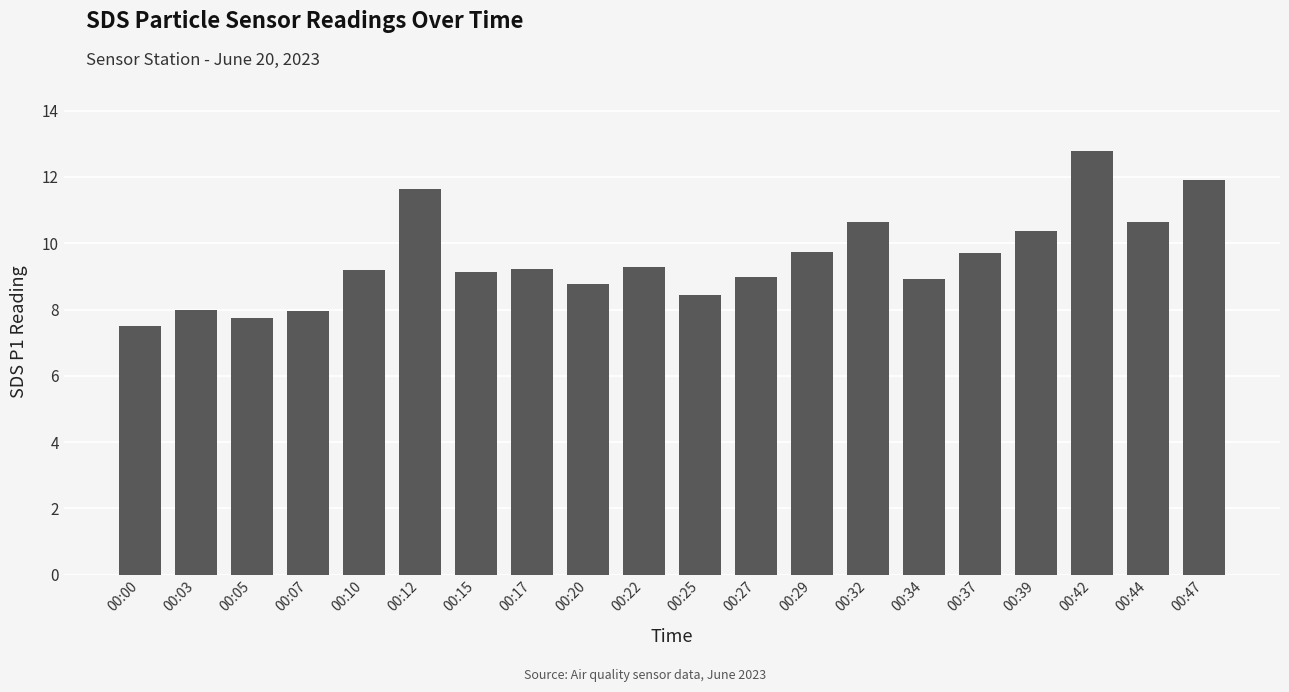

What is the difference between the second highest and minimum values?

4.4